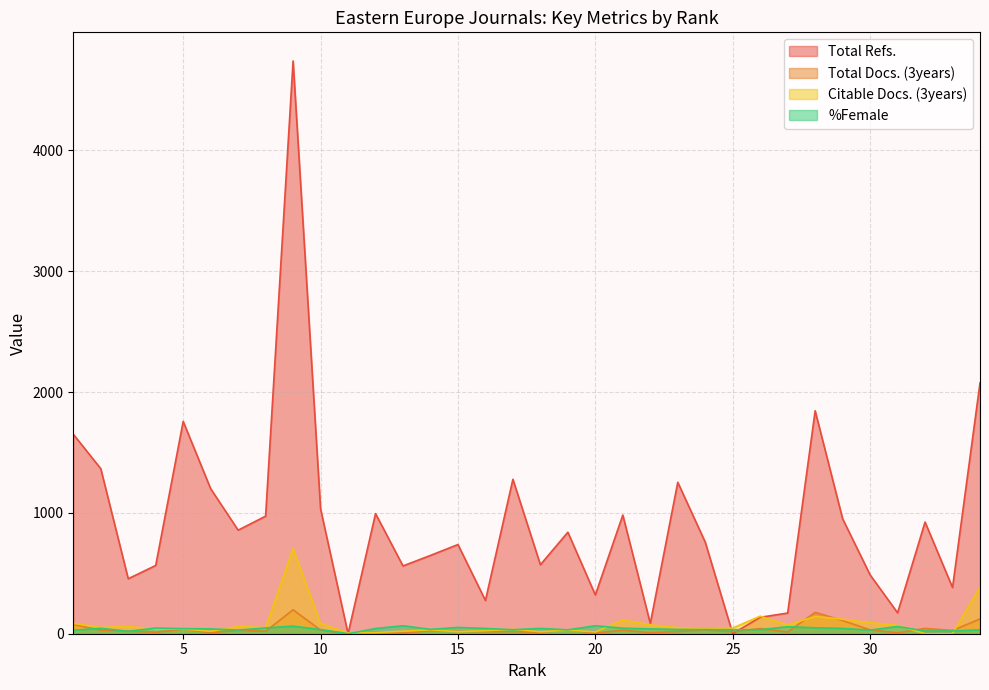

At 24, list the series in order from largest to smallest.

Total Refs., Citable Docs. (3years), %Female, Total Docs. (3years)